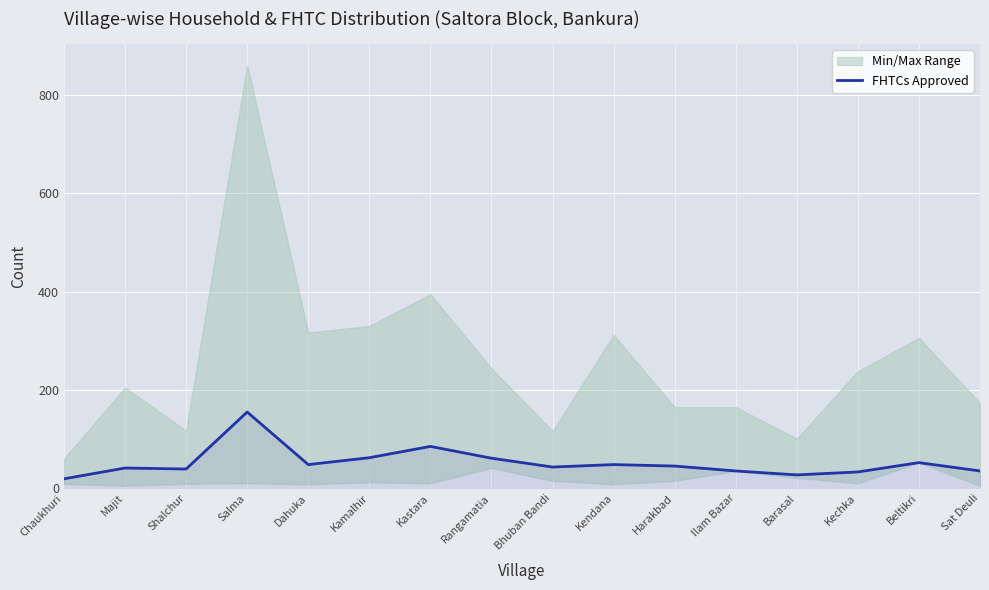

Where does the data first go above 45?

Salma